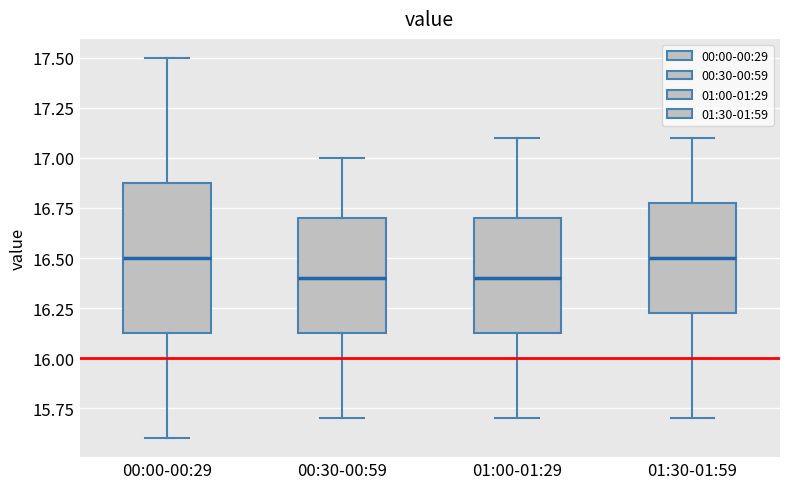

Where is the lower edge of the box for 00:30-00:59 on the y-axis? The values are not printed on the chart, so give them approximately, as read against the axis.

16.15